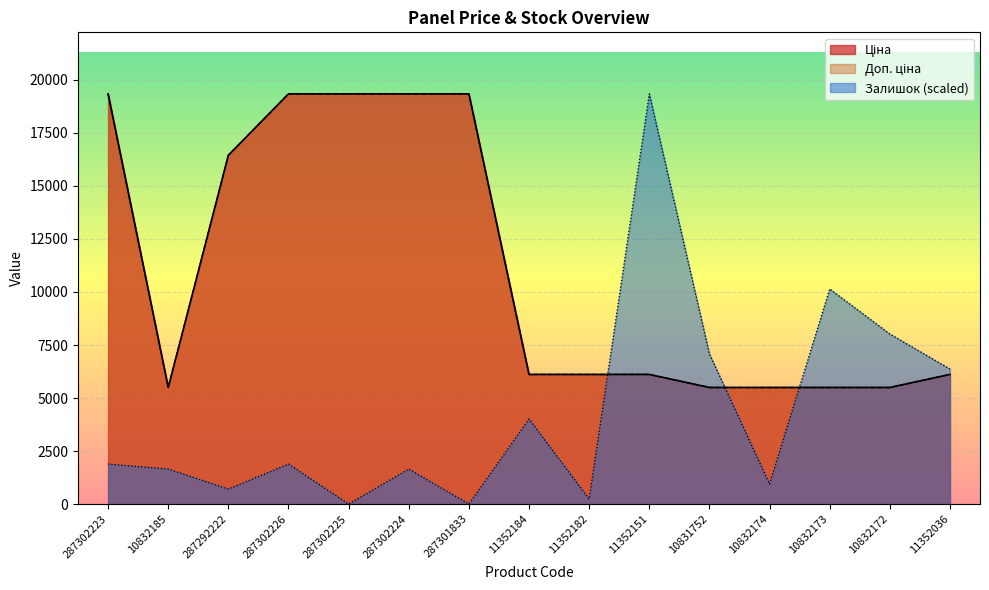

At which category is the sum across all series the highest?

287302223